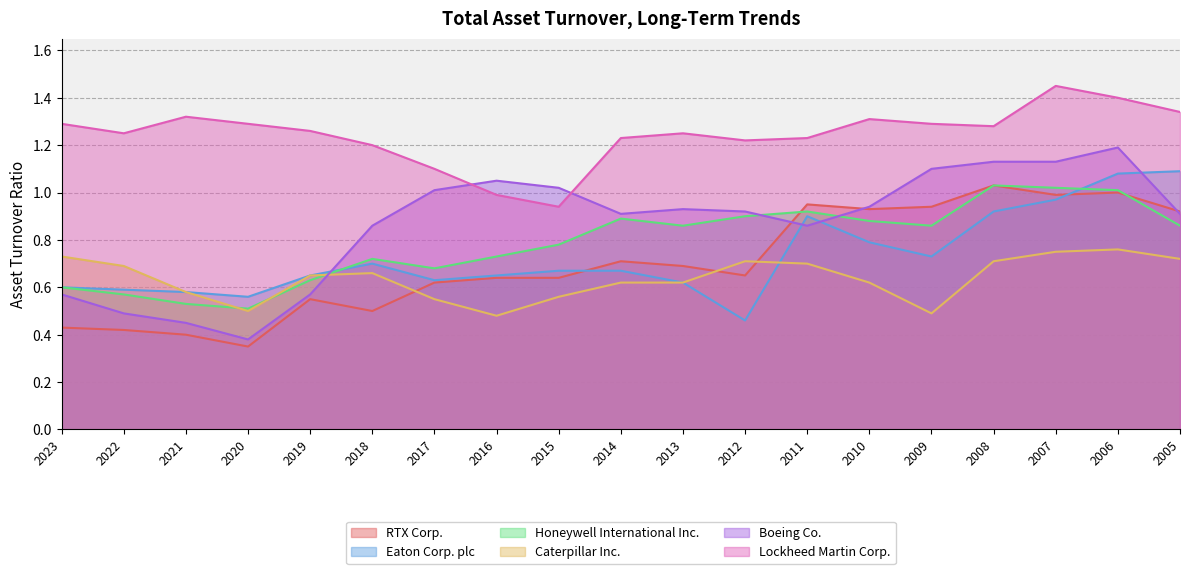

What is the difference between the Eaton Corp. plc values at 2011 and 2006?

0.2